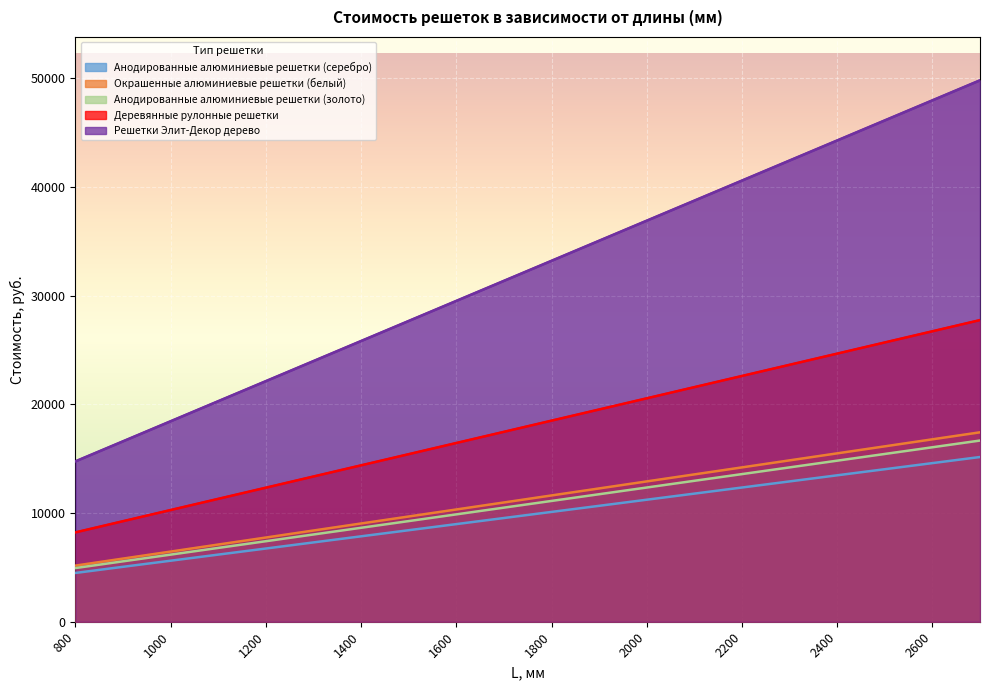

What is the value of the Окрашенные алюминиевые решетки (белый) point at the 11th from the left?

11615